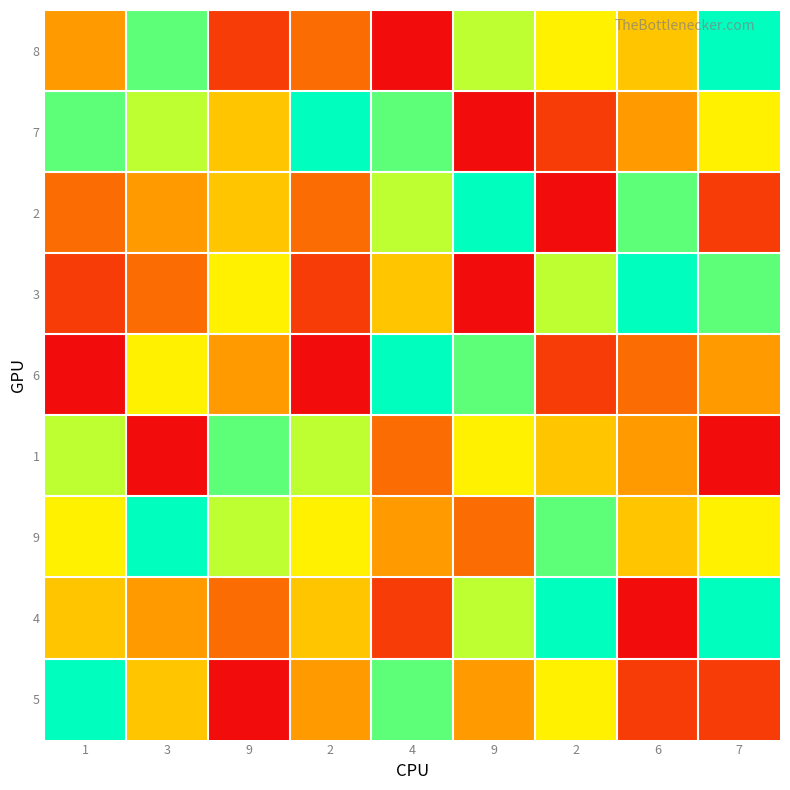

How many categories are shown in the chart?

9